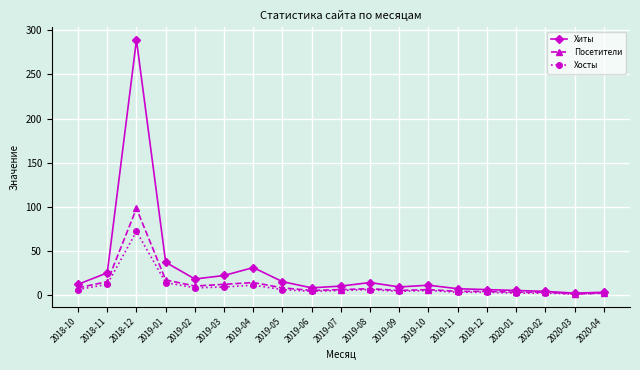

Which label corresponds to the largest value in the chart?

2018-12